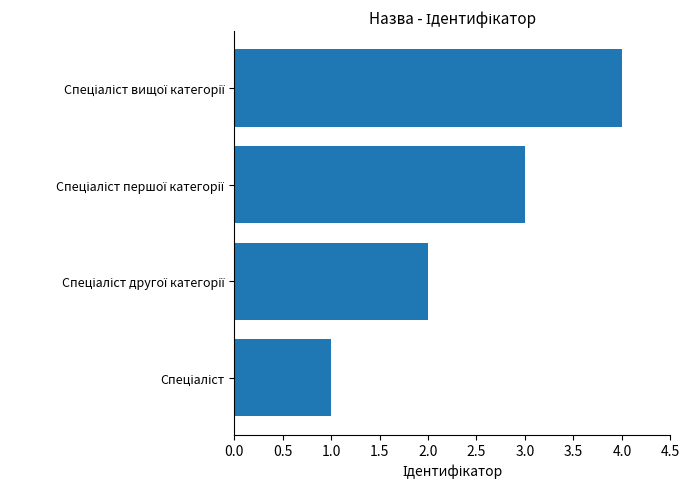

What is the sum of all values?

10